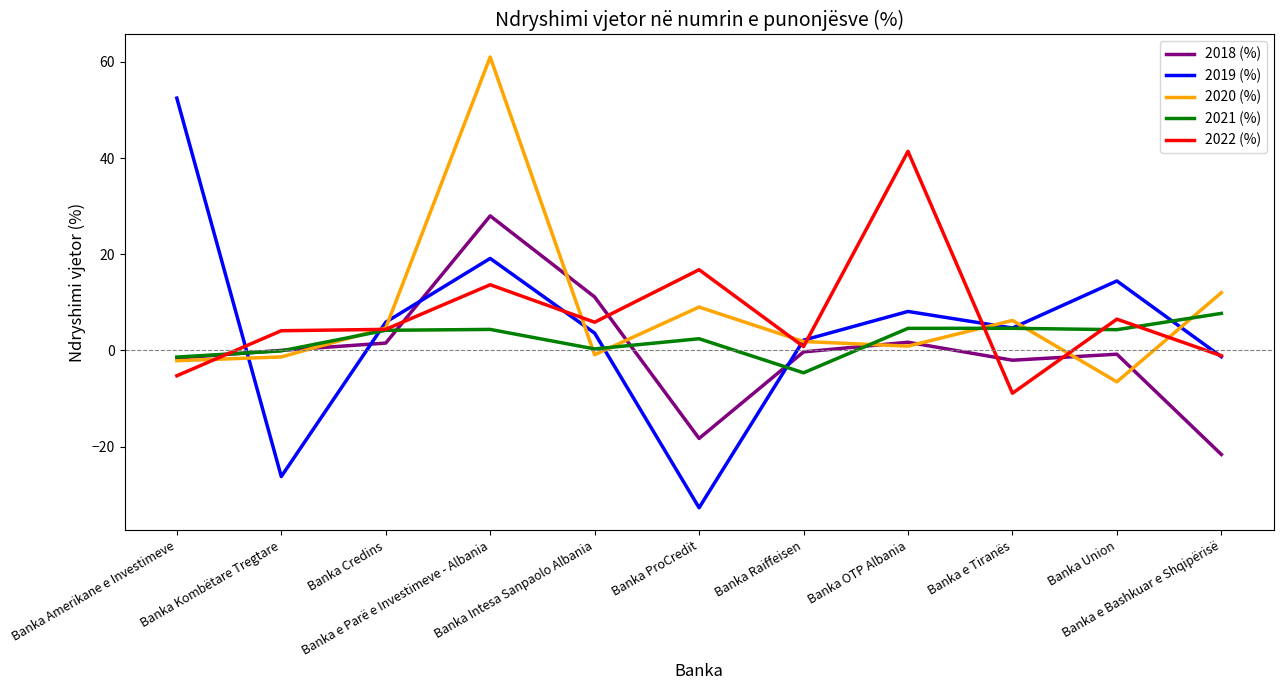

What is the maximum value shown in the chart?

61.0